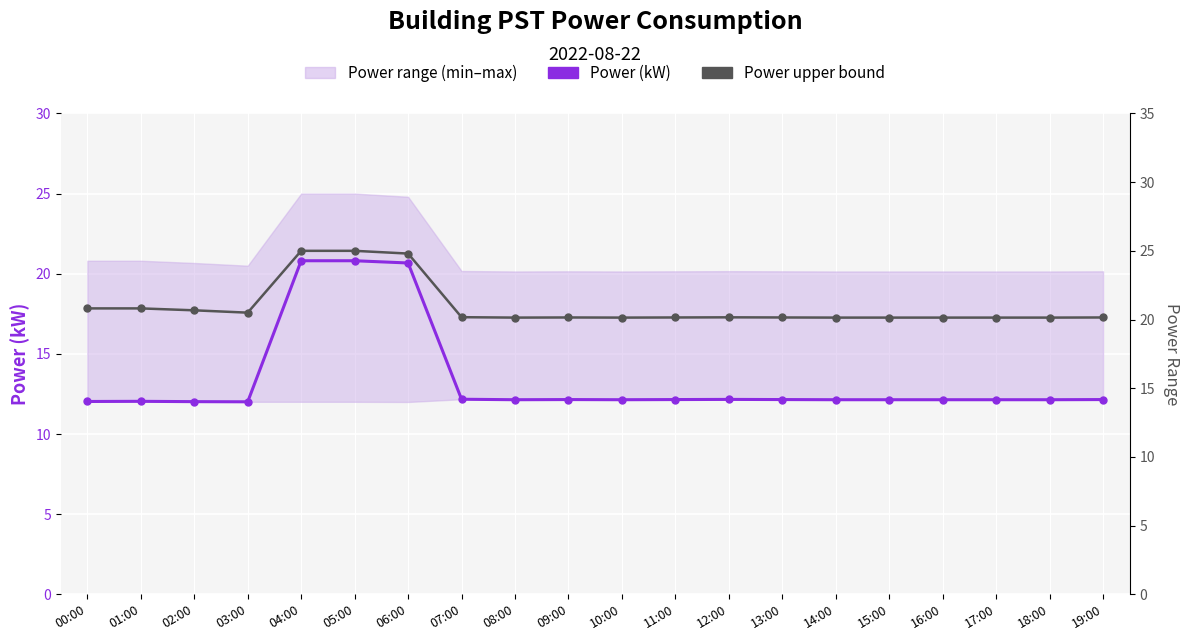

The value of Power upper bound at 15:00 is 20.1. True or false?

True